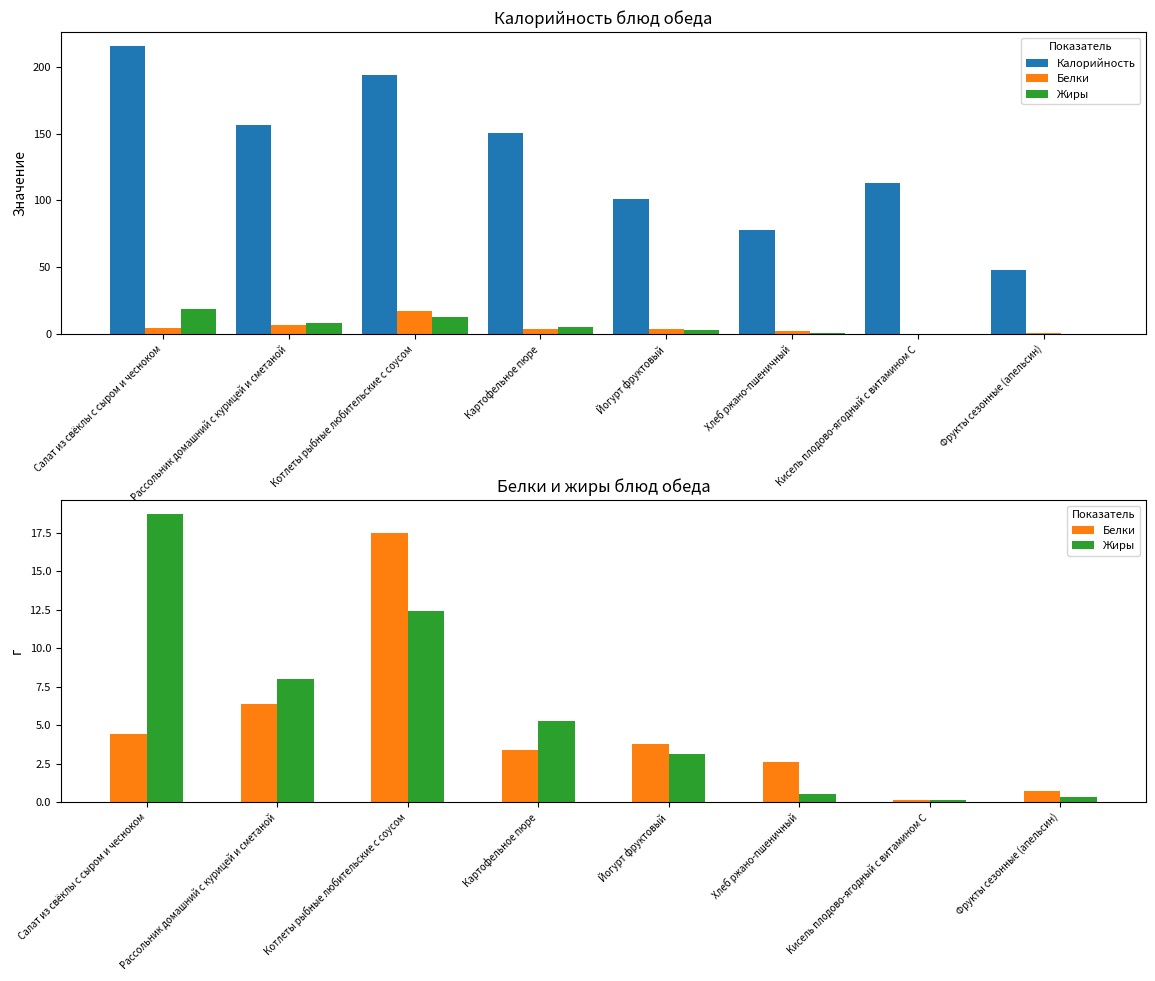

How many data points in Белки are less than 3?

3